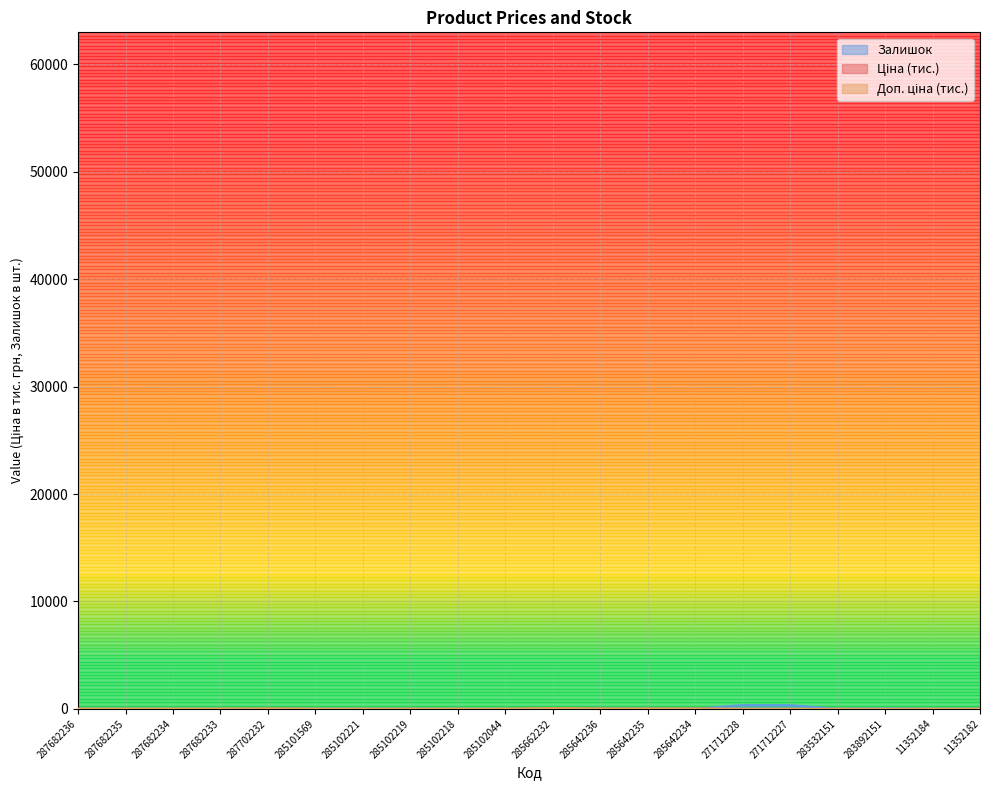

How many lines are shown in the chart?

3